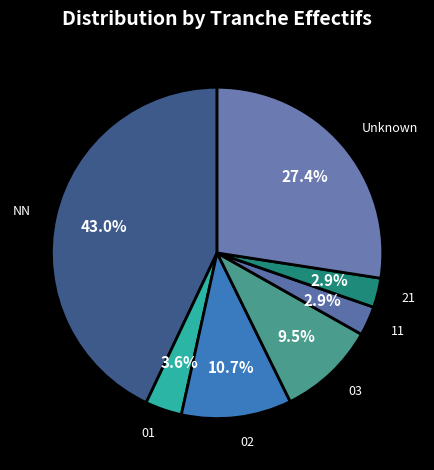

Which has a higher value, 03 or NN?

NN